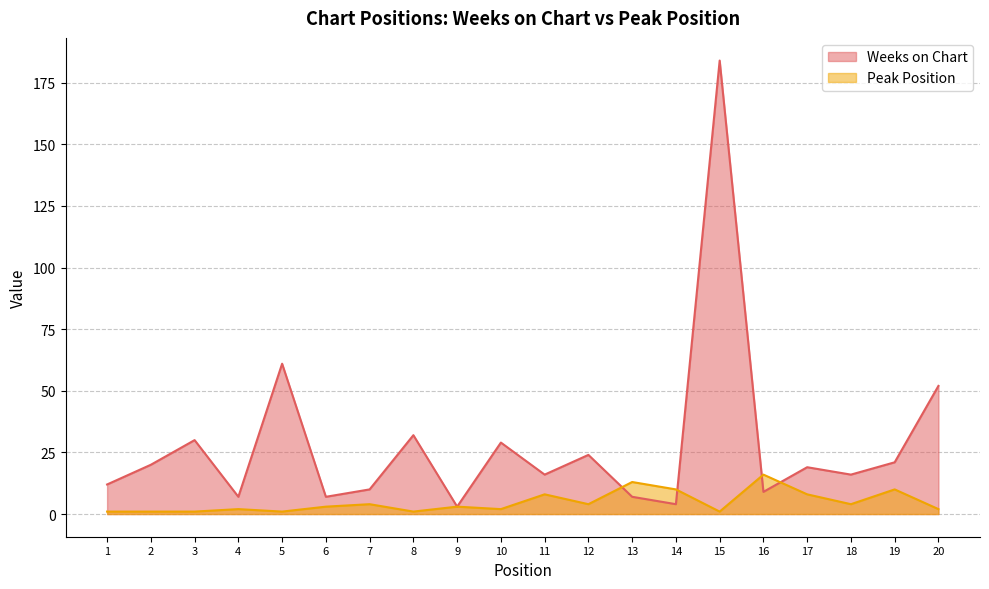

At 18, list the series in order from largest to smallest.

Weeks on Chart, Peak Position